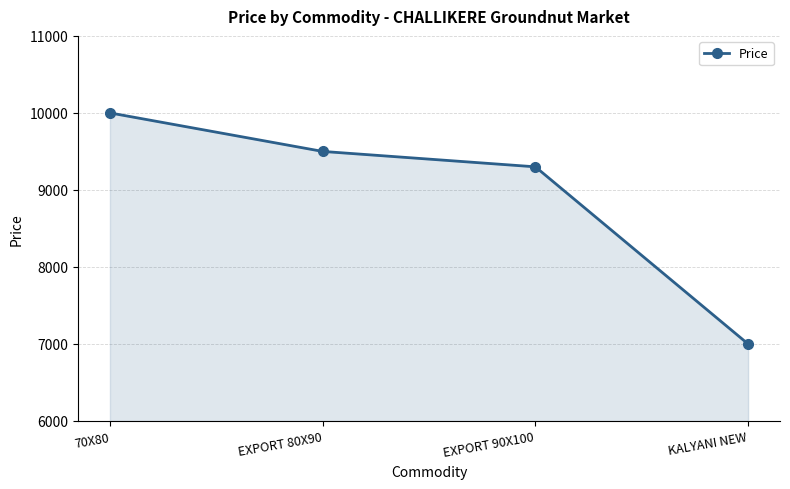

What is the sum of all values?

35800